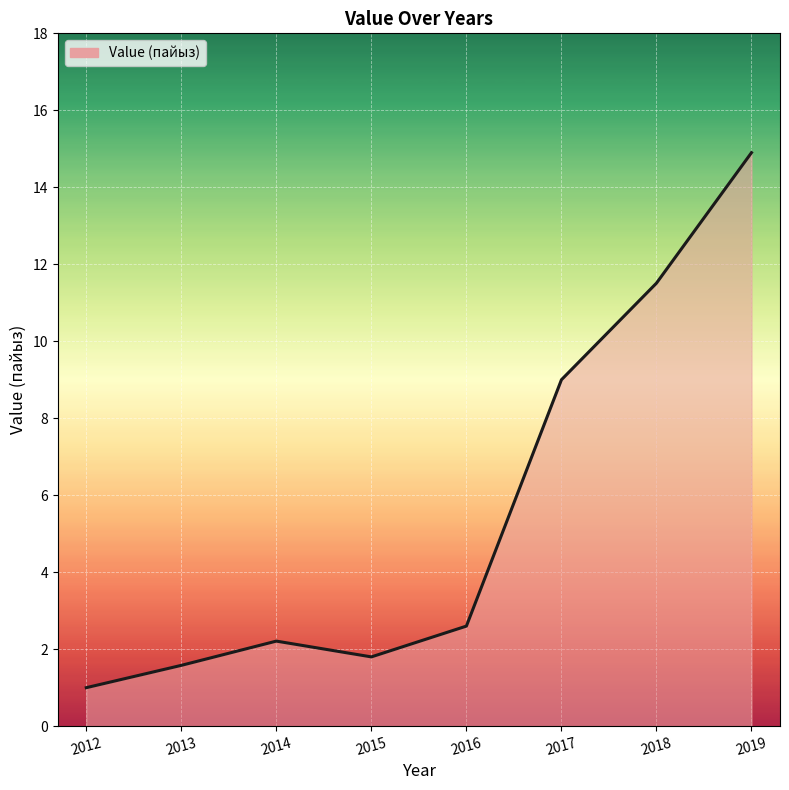

Where does the data first go above 2?

2014